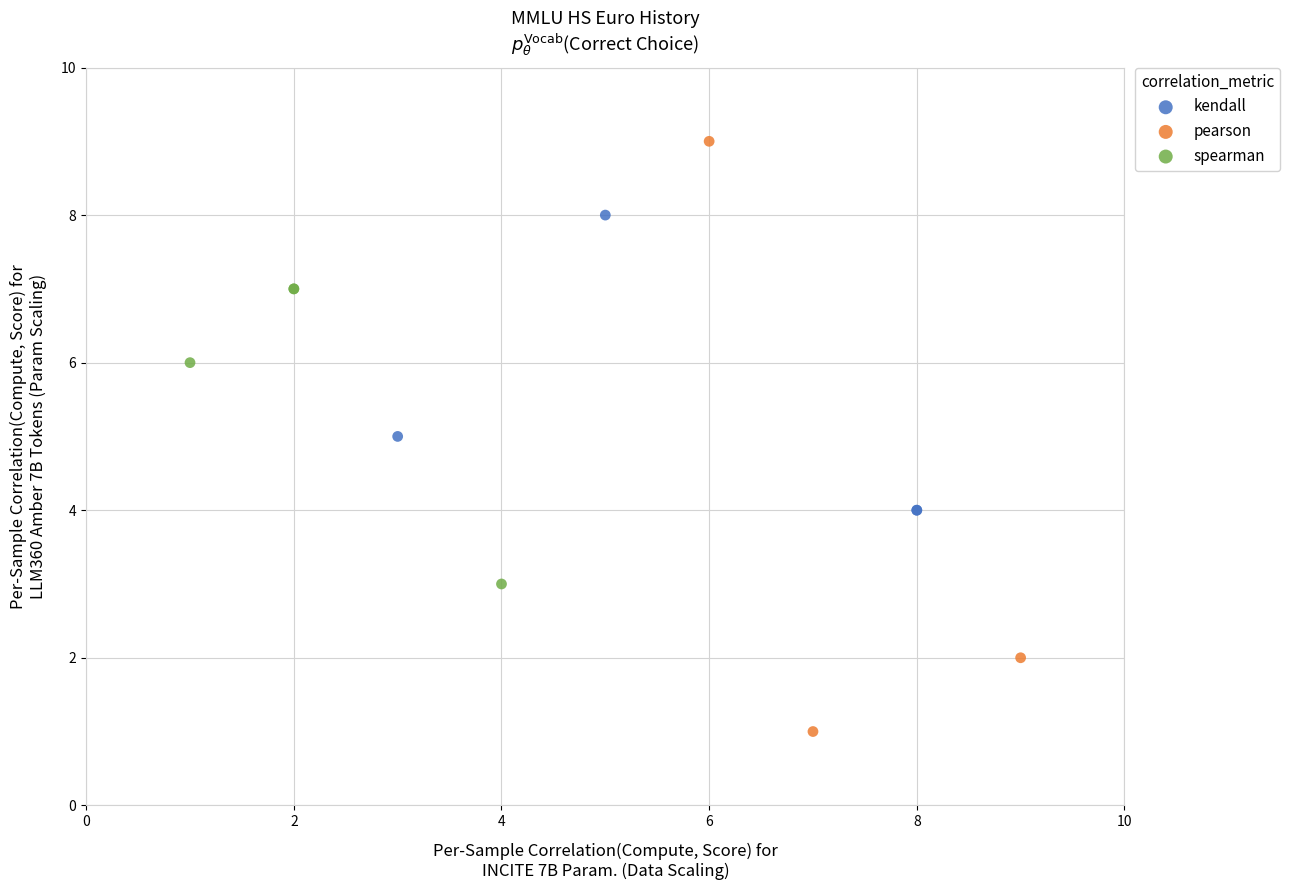

Which series has the largest Y range (max minus min)?

pearson